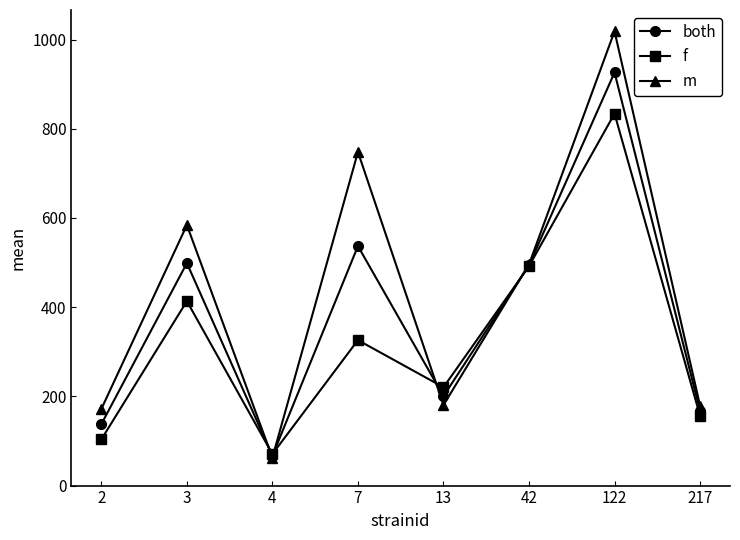

True or false: m and f cross at least once.

True